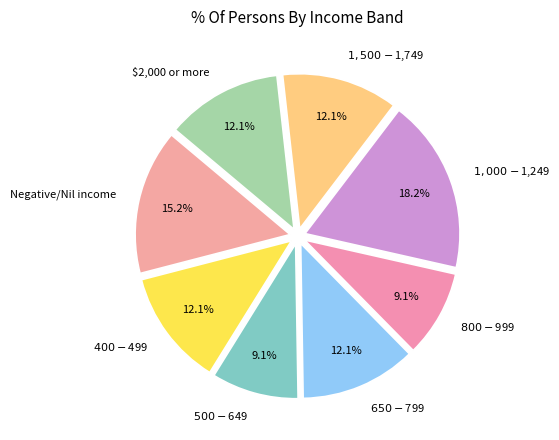

What is the largest slice in the pie chart?

$1,000-$1,249